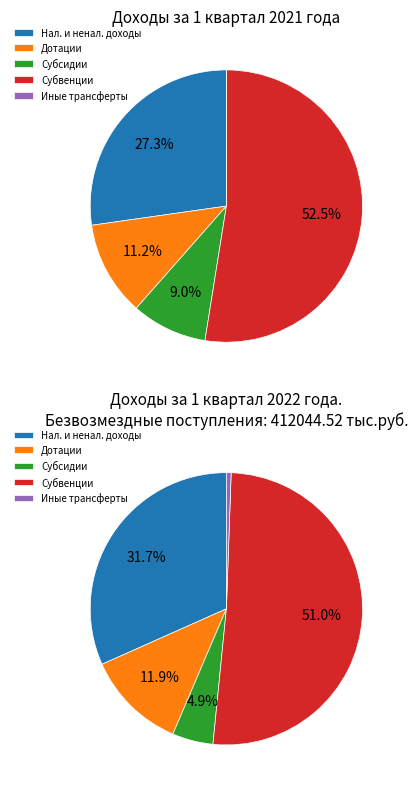

Does any single category account for the majority?

Yes